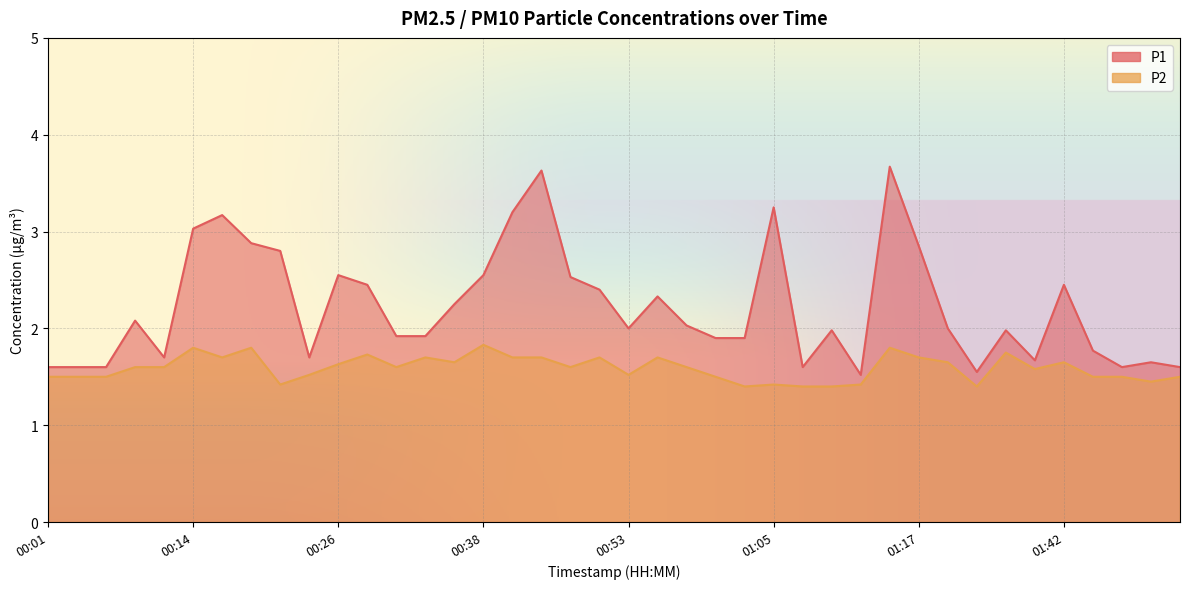

How many distinct data groups are displayed?

2